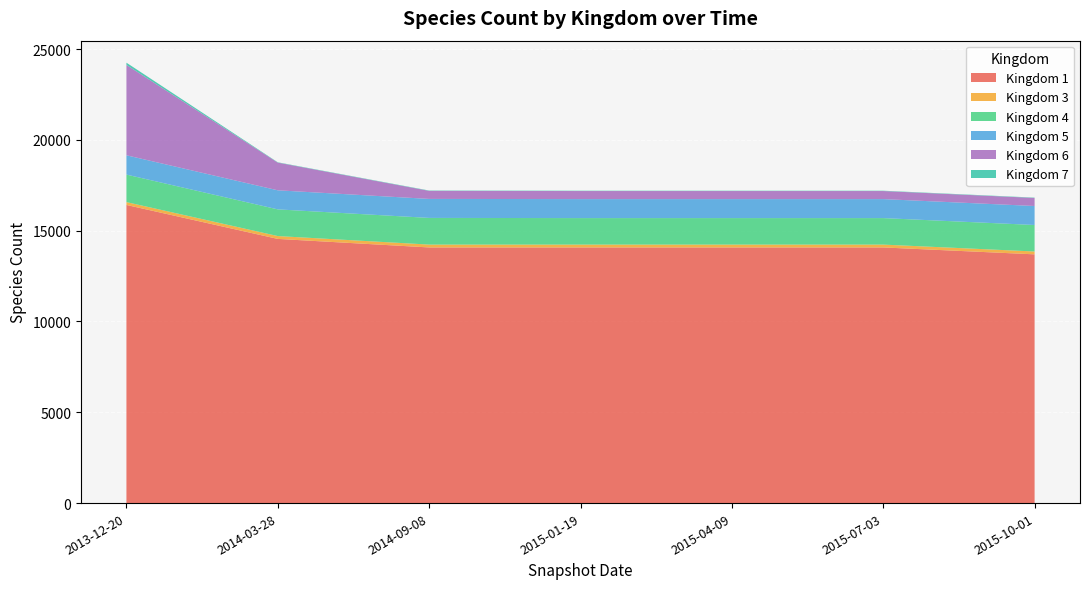

Reading left to right, extract all data points from this chart.

1: 16418	14548	14078	14078	14078	14078	13698
3: 157	157	157	157	157	157	157
4: 1515	1469	1469	1459	1459	1459	1459
5: 1063	1050	1046	1046	1046	1046	1046
6: 4976	1525	444	444	444	444	444
7: 123	18	18	18	18	18	18